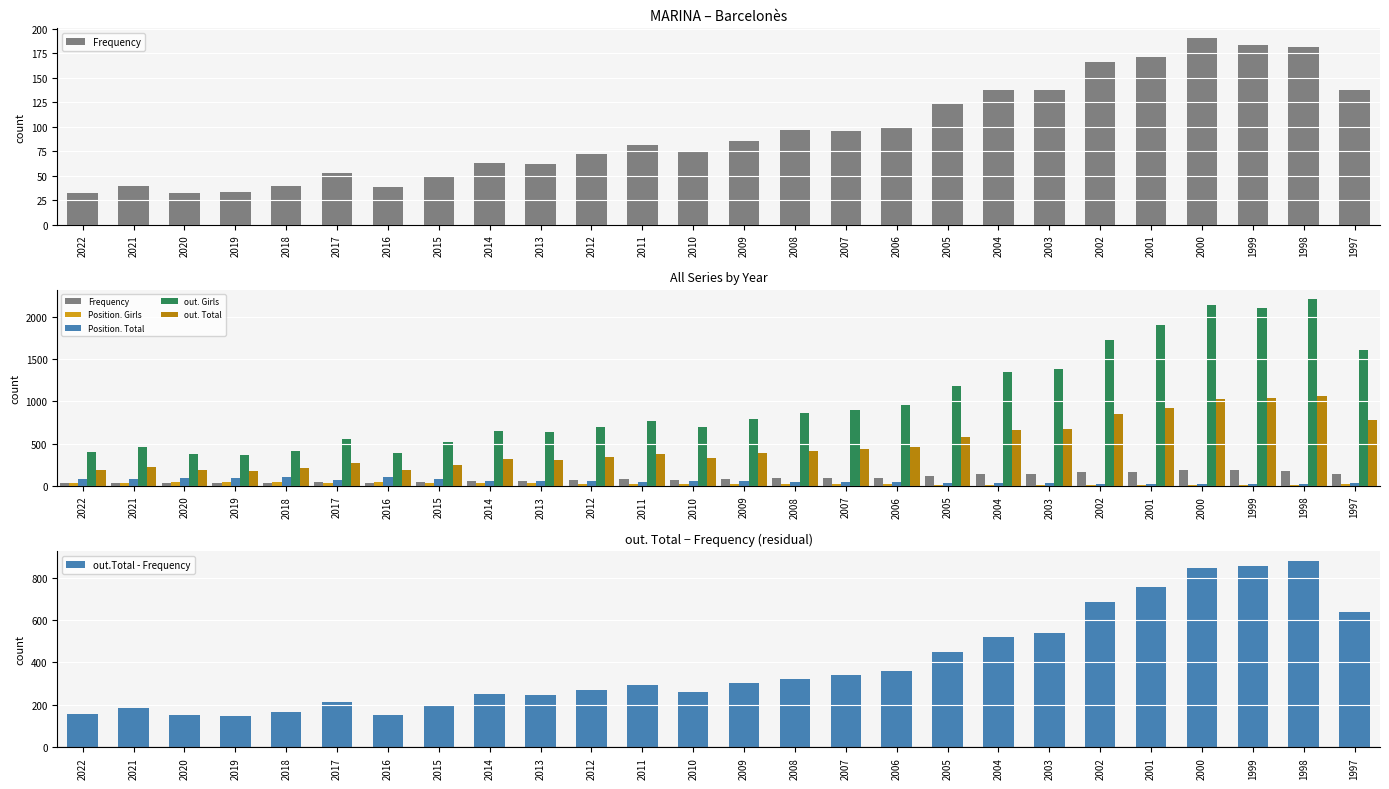

What is the difference between the Frequency values at 2017 and 1997?

85